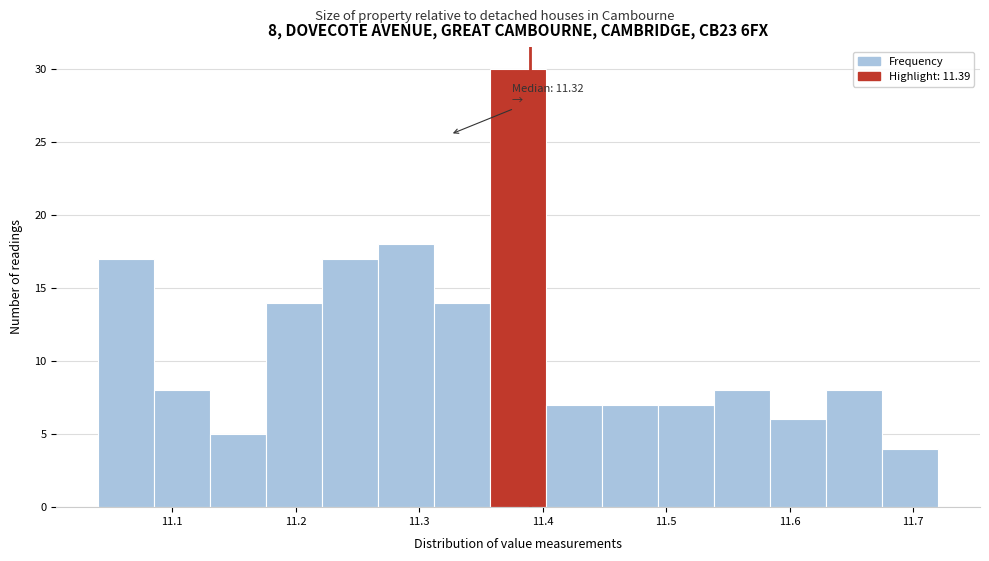

Which range on the x-axis has the tallest bar?

11.36 to 11.40